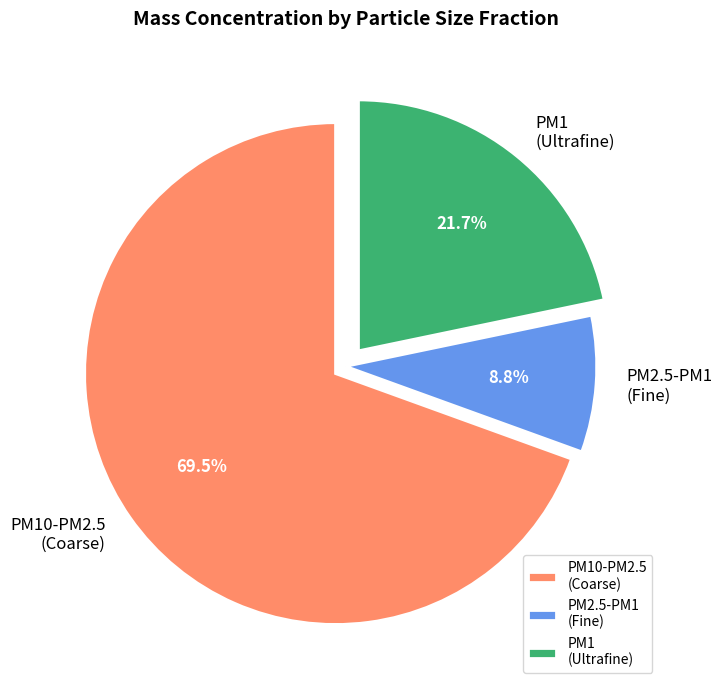

How many slices are in this pie chart?

3